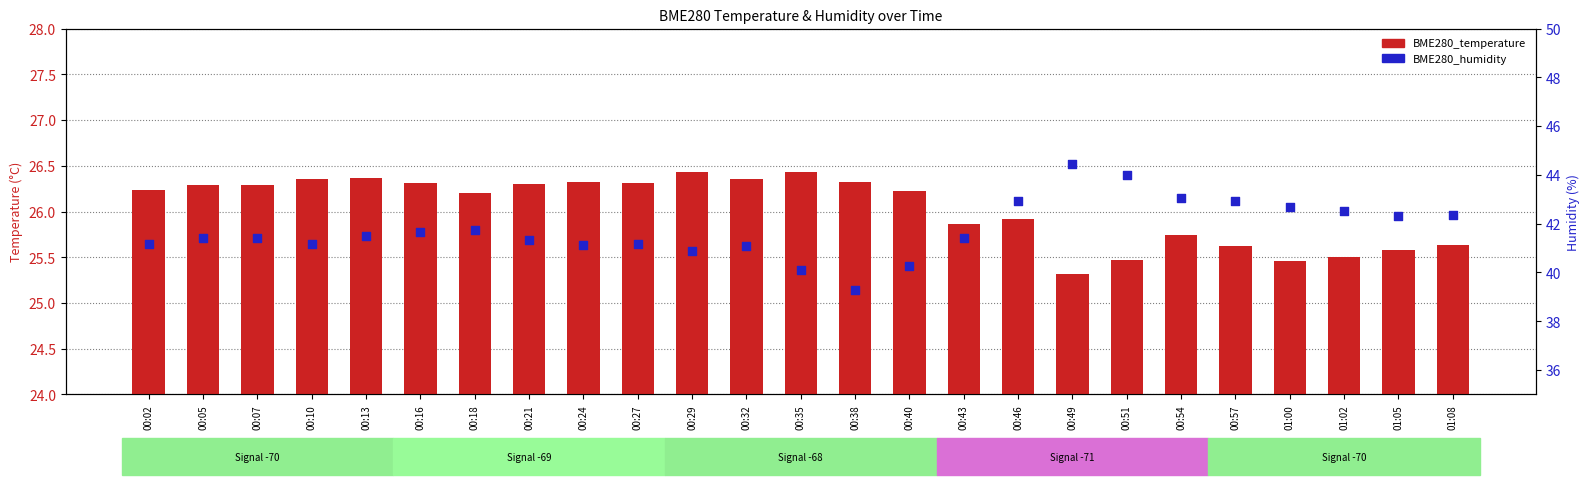

What are all the series names shown in the legend?

BME280_temperature, BME280_humidity